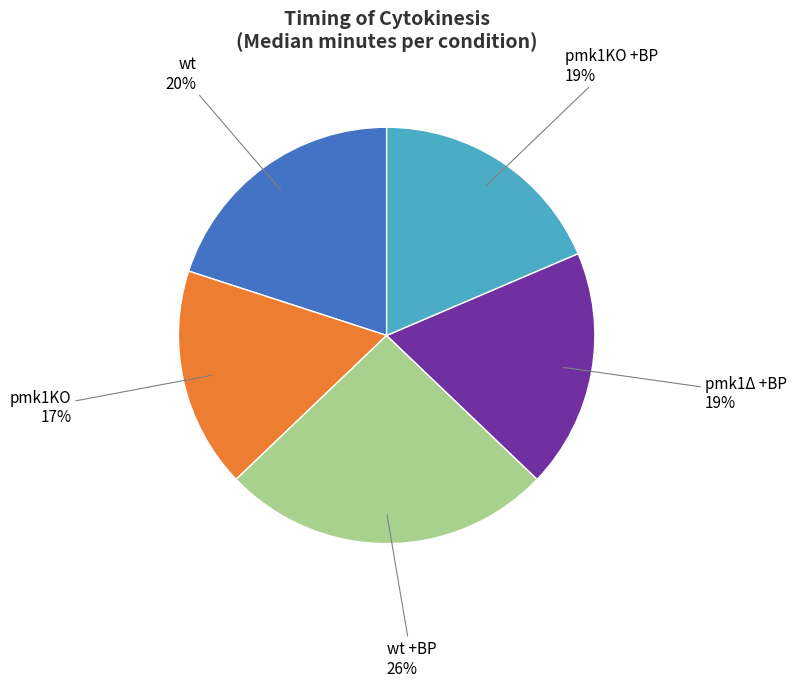

To the nearest percent, what is the difference between the largest and smallest slice percentages?

9%